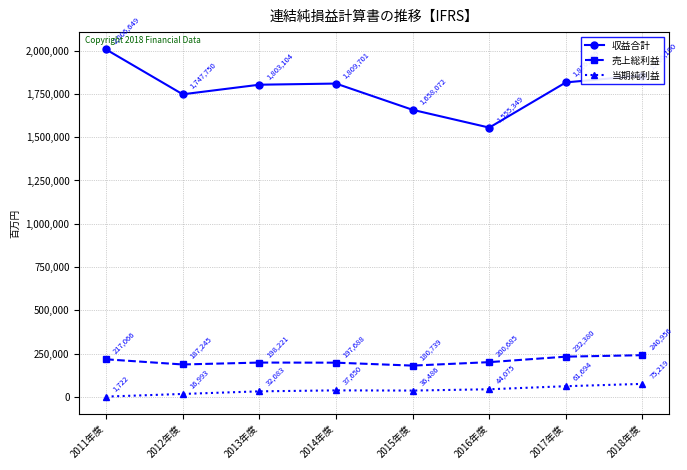

Reading left to right, list all the values displayed in this chart.

収益合計: 2006649	1747750	1803104	1809701	1658072	1555349	1816459	1856190
売上総利益: 217066	187245	198221	197688	180739	200685	232380	240956
当期純利益: 1722	16993	32083	37650	36486	44075	61694	75219